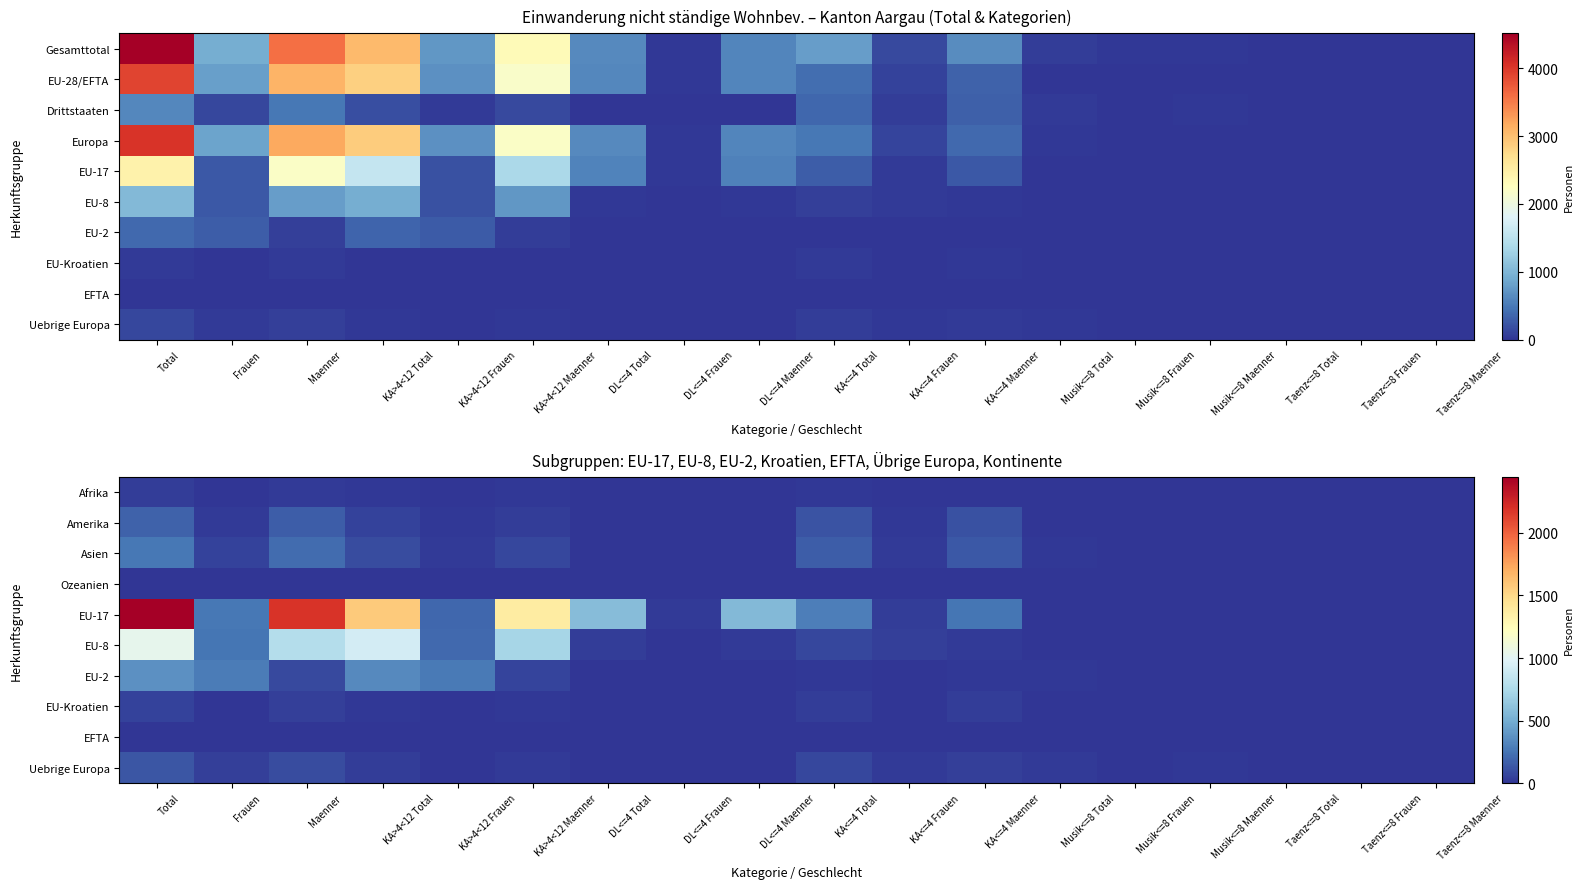

Where is EU-17 nearest to the value 1225?

KA>4<12 Maenner